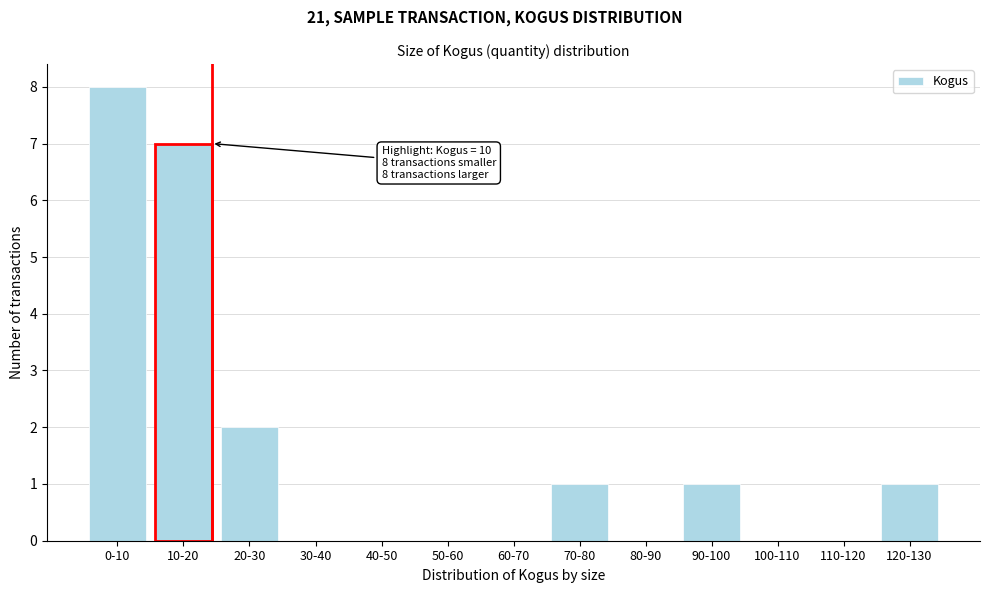

Reading left to right, what are all the values shown in this chart?

0-10=8	10-20=7	20-30=2	30-40=0	40-50=0	50-60=0	60-70=0	70-80=1	80-90=0	90-100=1	100-110=0	110-120=0	120-130=1